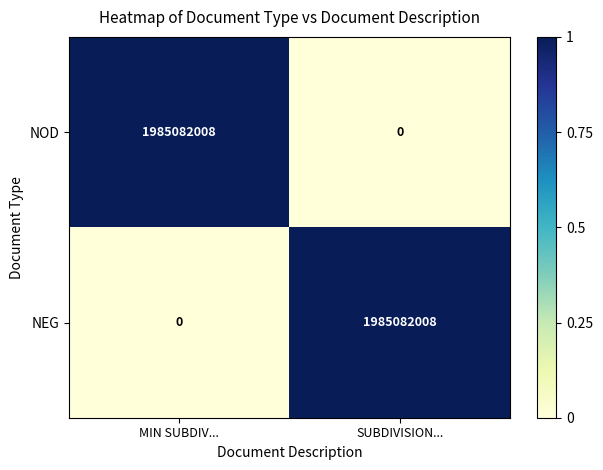

What is the sum of all NOD values?

1985082008